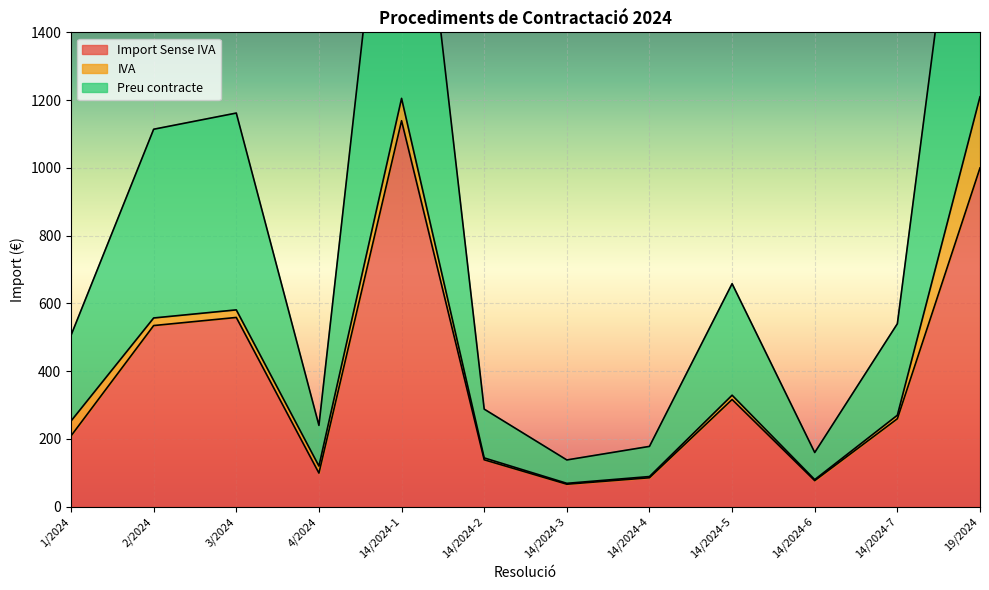

What is the label of the 1st point from the left?

1/2024